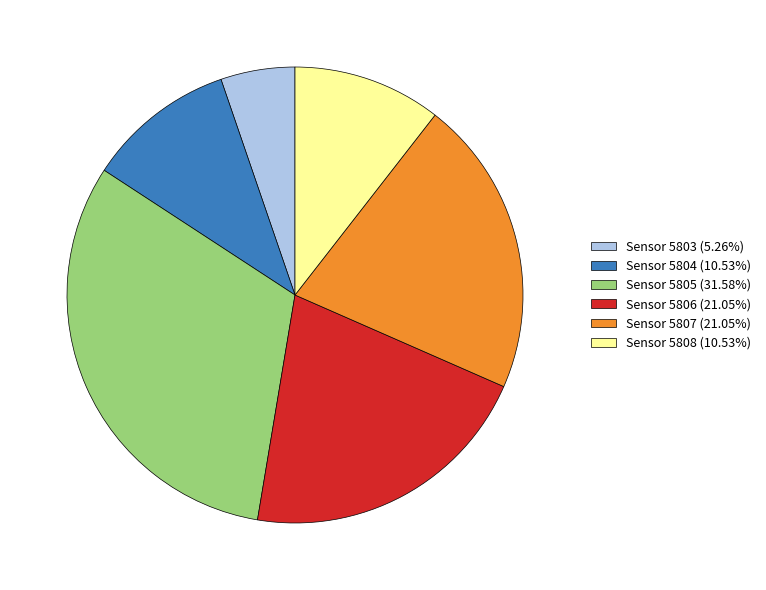

How many segments does this pie chart have?

6